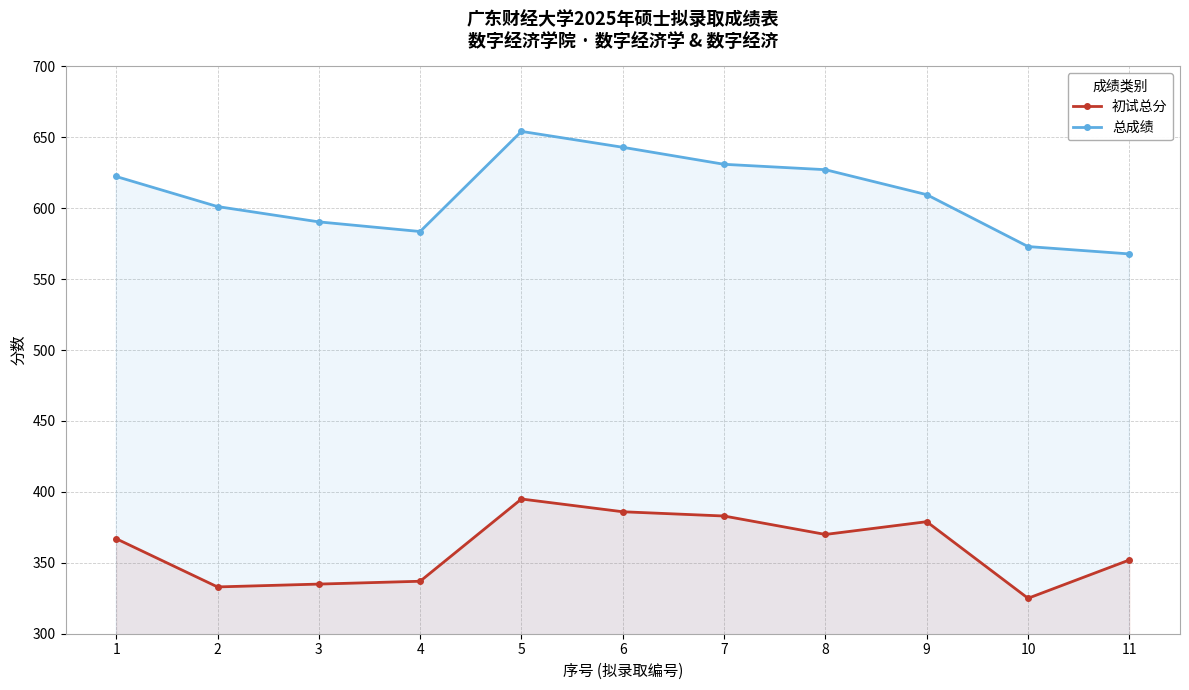

What are all the series names shown in the legend?

初试总分, 总成绩